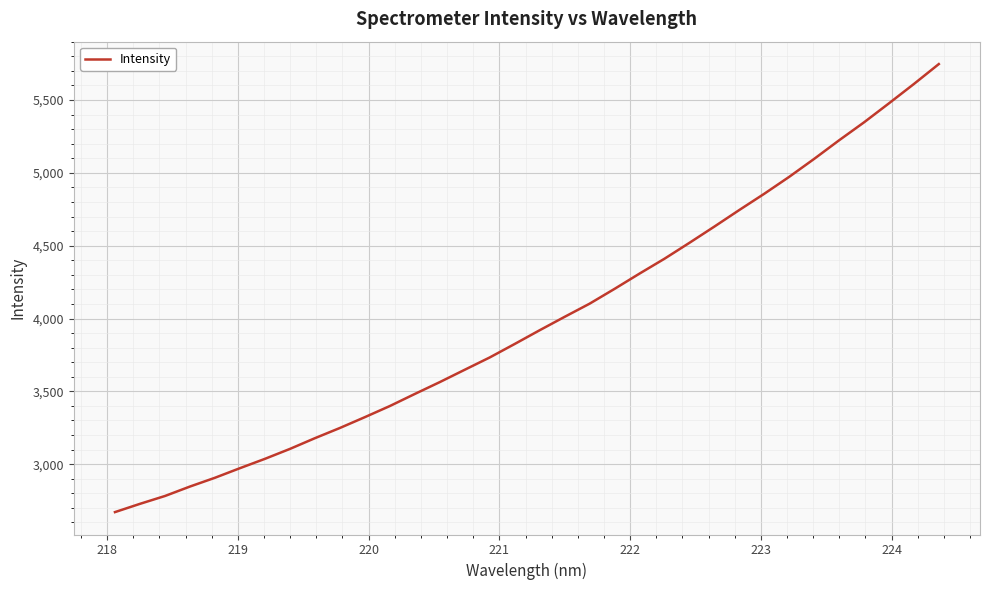

What is the smallest value displayed?

2671.1